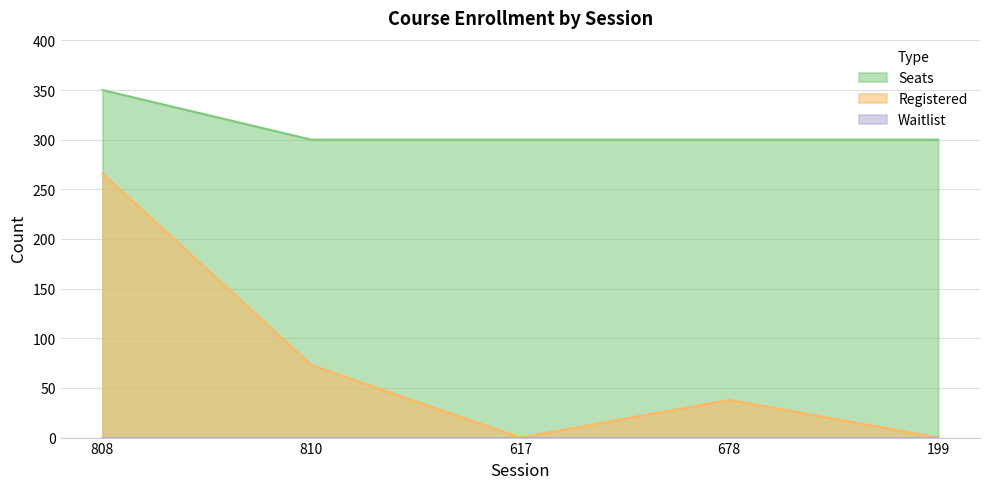

Reading left to right, extract all data points from this chart.

Registered: 266	73	0	38	0
Seats: 350	300	300	300	300